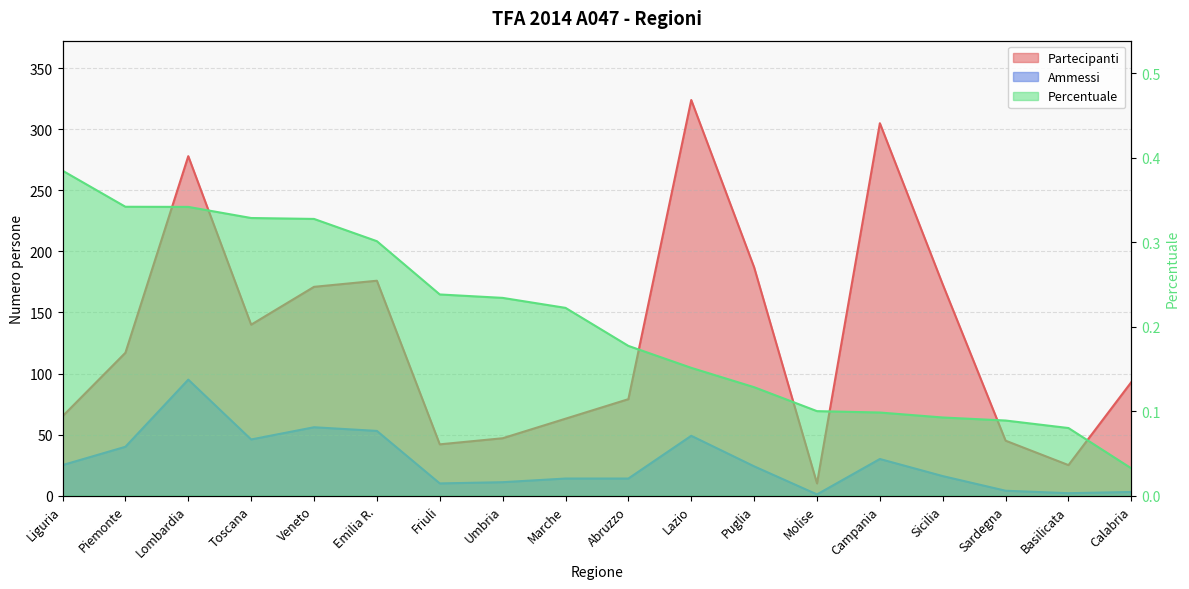

At which label is Partecipanti closest to 167?

Veneto